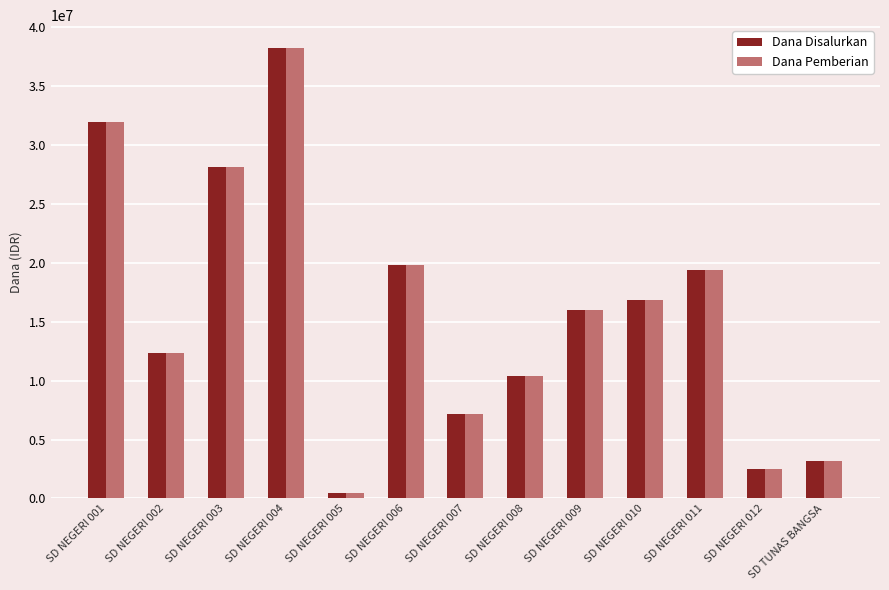

Reading left to right, extract all data points from this chart.

Dana Disalurkan: SD NEGERI 001=31950000	SD NEGERI 002=12375000	SD NEGERI 003=28125000	SD NEGERI 004=38250000	SD NEGERI 005=450000	SD NEGERI 006=19800000	SD NEGERI 007=7200000	SD NEGERI 008=10350000	SD NEGERI 009=15975000	SD NEGERI 010=16875000	SD NEGERI 011=19350000	SD NEGERI 012=2475000	SD TUNAS BANGSA=3150000
Dana Pemberian: SD NEGERI 001=31950000	SD NEGERI 002=12375000	SD NEGERI 003=28125000	SD NEGERI 004=38250000	SD NEGERI 005=450000	SD NEGERI 006=19800000	SD NEGERI 007=7200000	SD NEGERI 008=10350000	SD NEGERI 009=15975000	SD NEGERI 010=16875000	SD NEGERI 011=19350000	SD NEGERI 012=2475000	SD TUNAS BANGSA=3150000